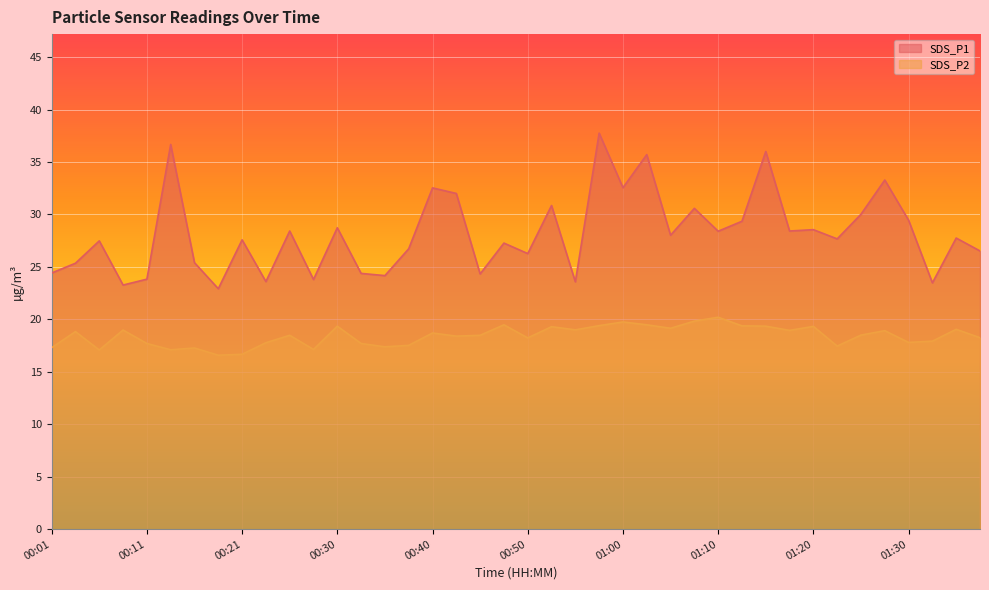

Is it true that SDS_P2 equals 30.6 at 00:03?

False